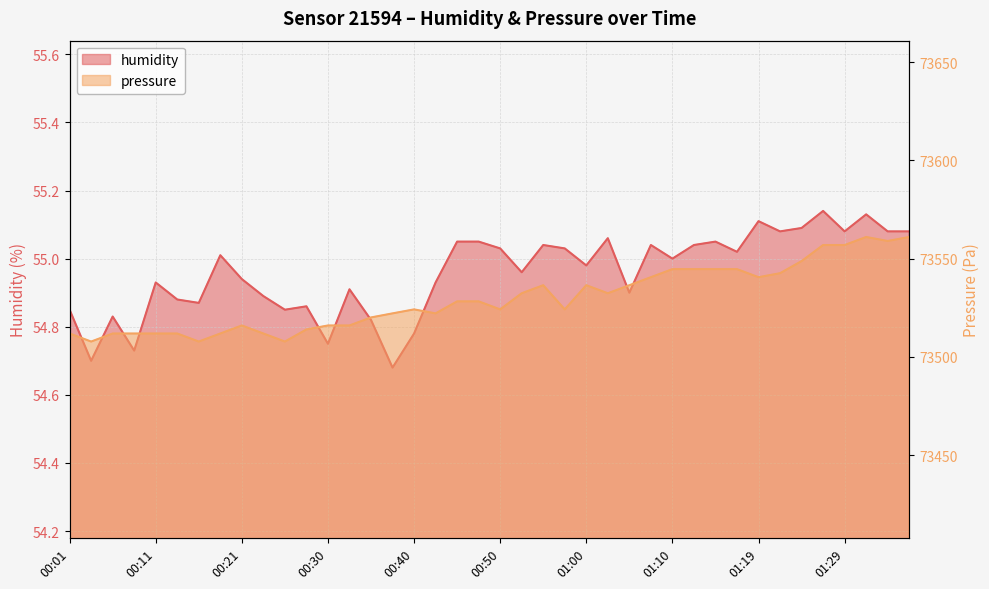

At 01:15, list the series in order from smallest to largest.

humidity, pressure